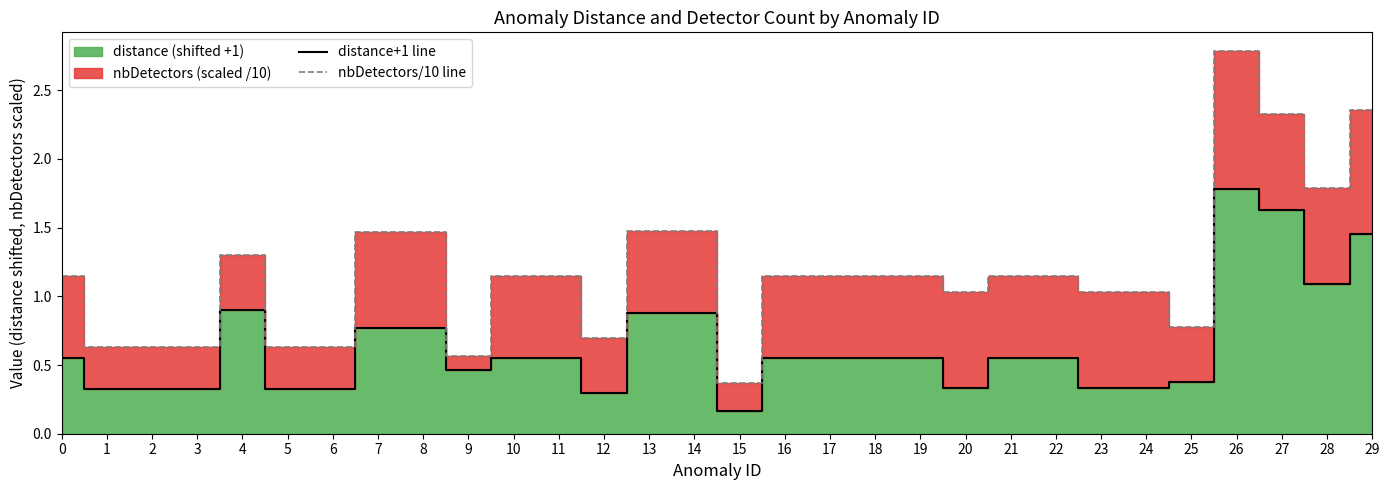

Between 7 and 17, which is larger?

7